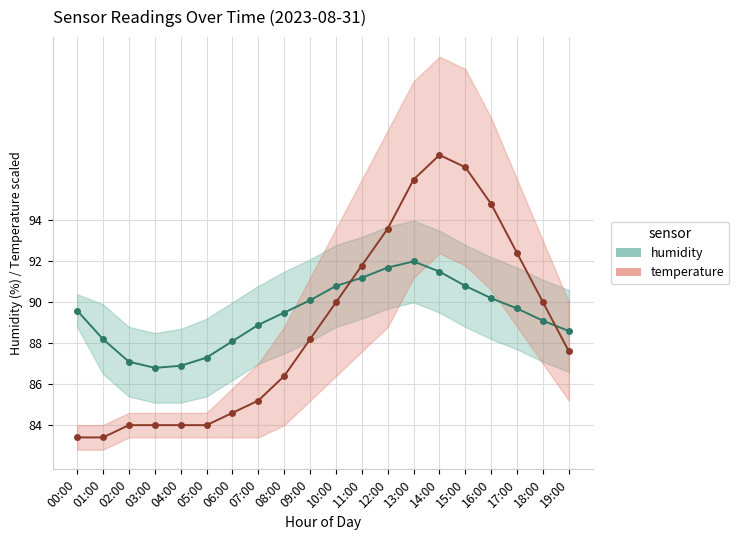

Is it true that humidity equals 90.8 at 15:00?

True